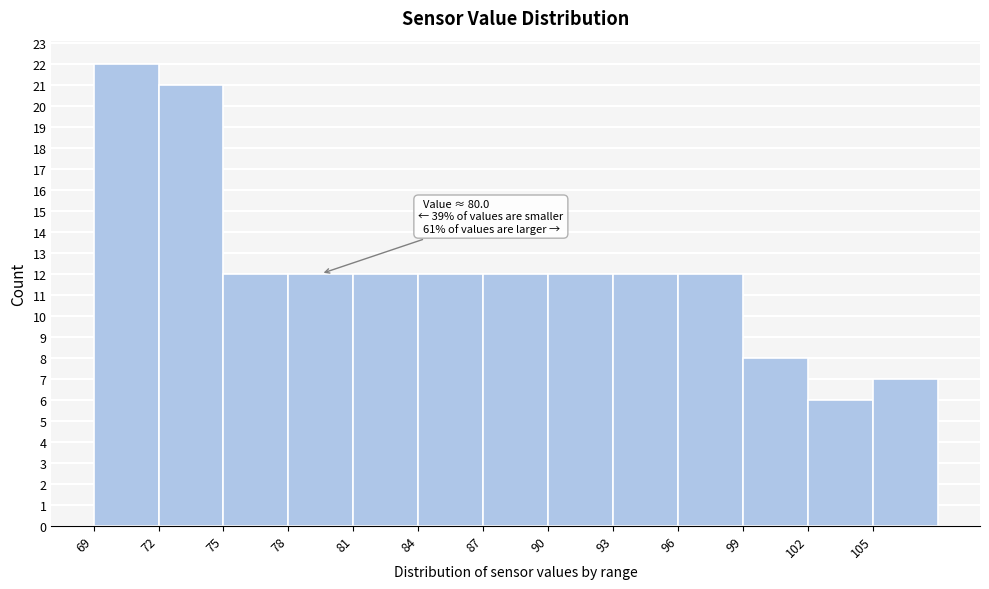

Which range on the x-axis has the tallest bar?

69 to 72